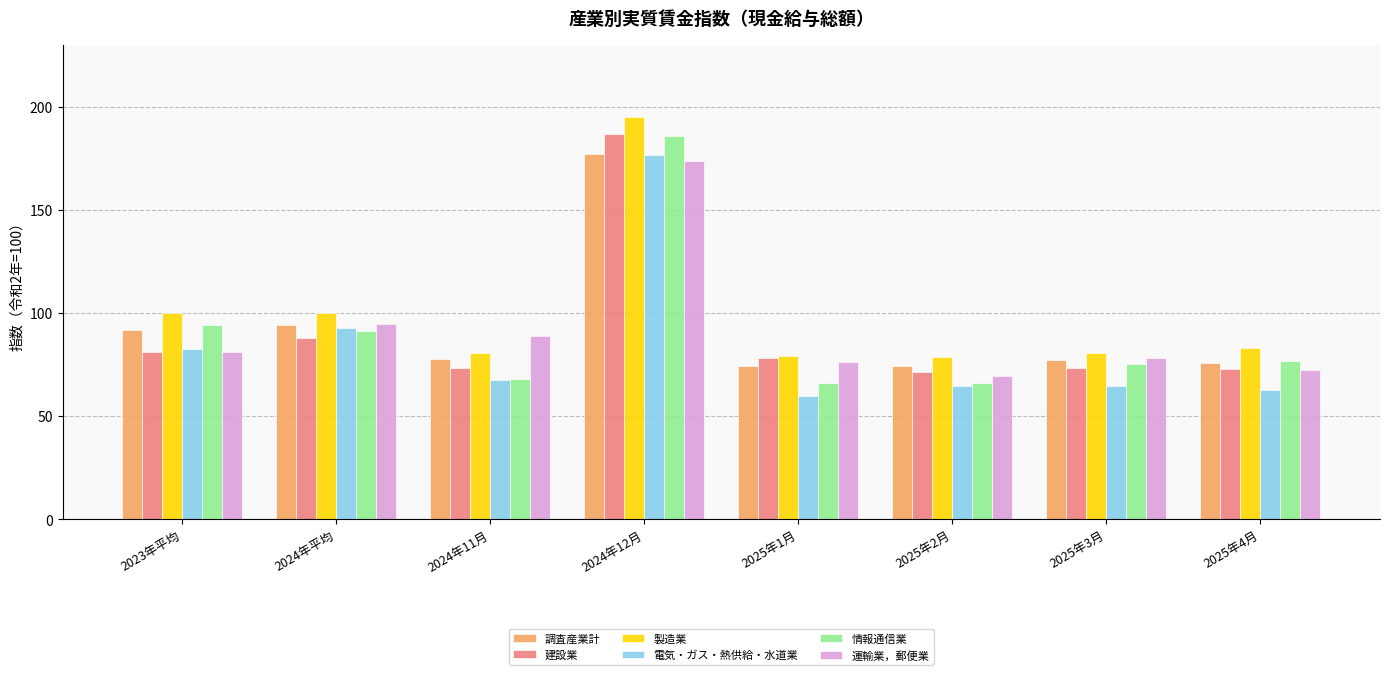

The value of 電気・ガス・熱供給・水道業 at 2025年3月 is 64.6. True or false?

True